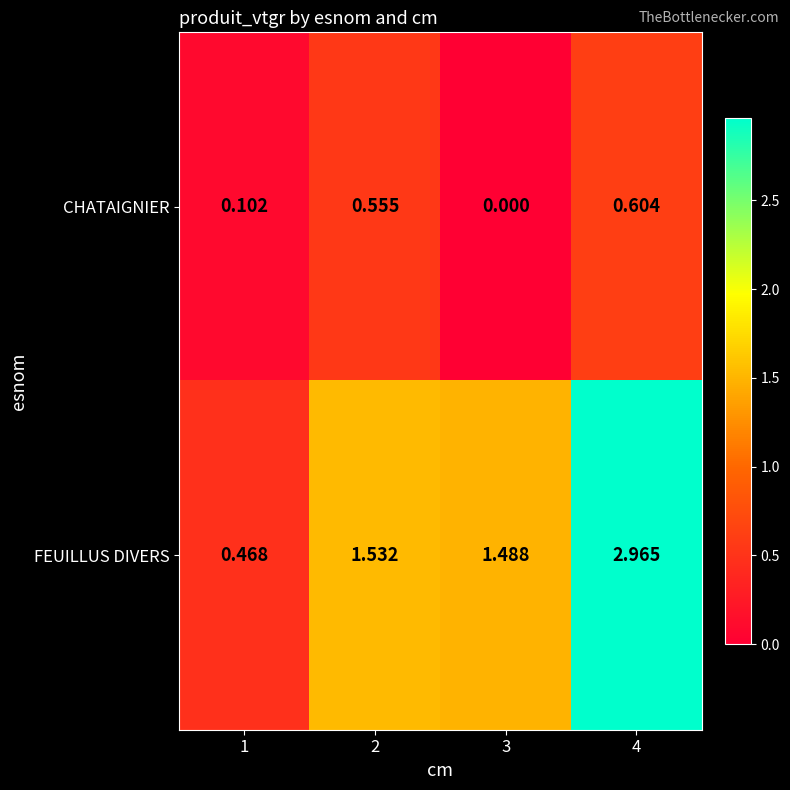

At which category is the sum across all series the highest?

4